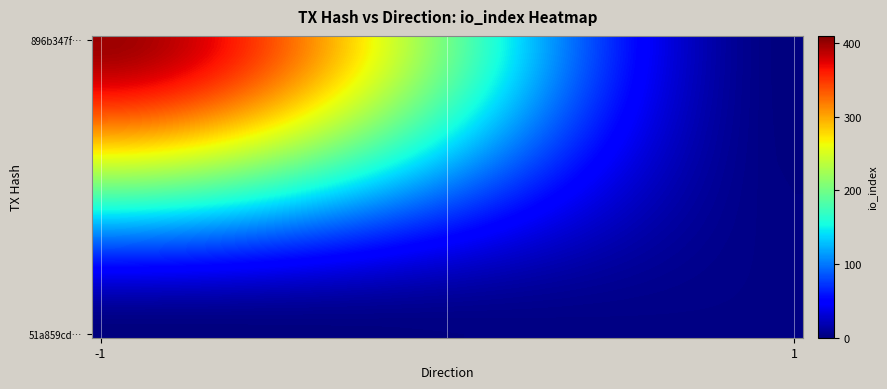

Count the number of data series in this chart.

40